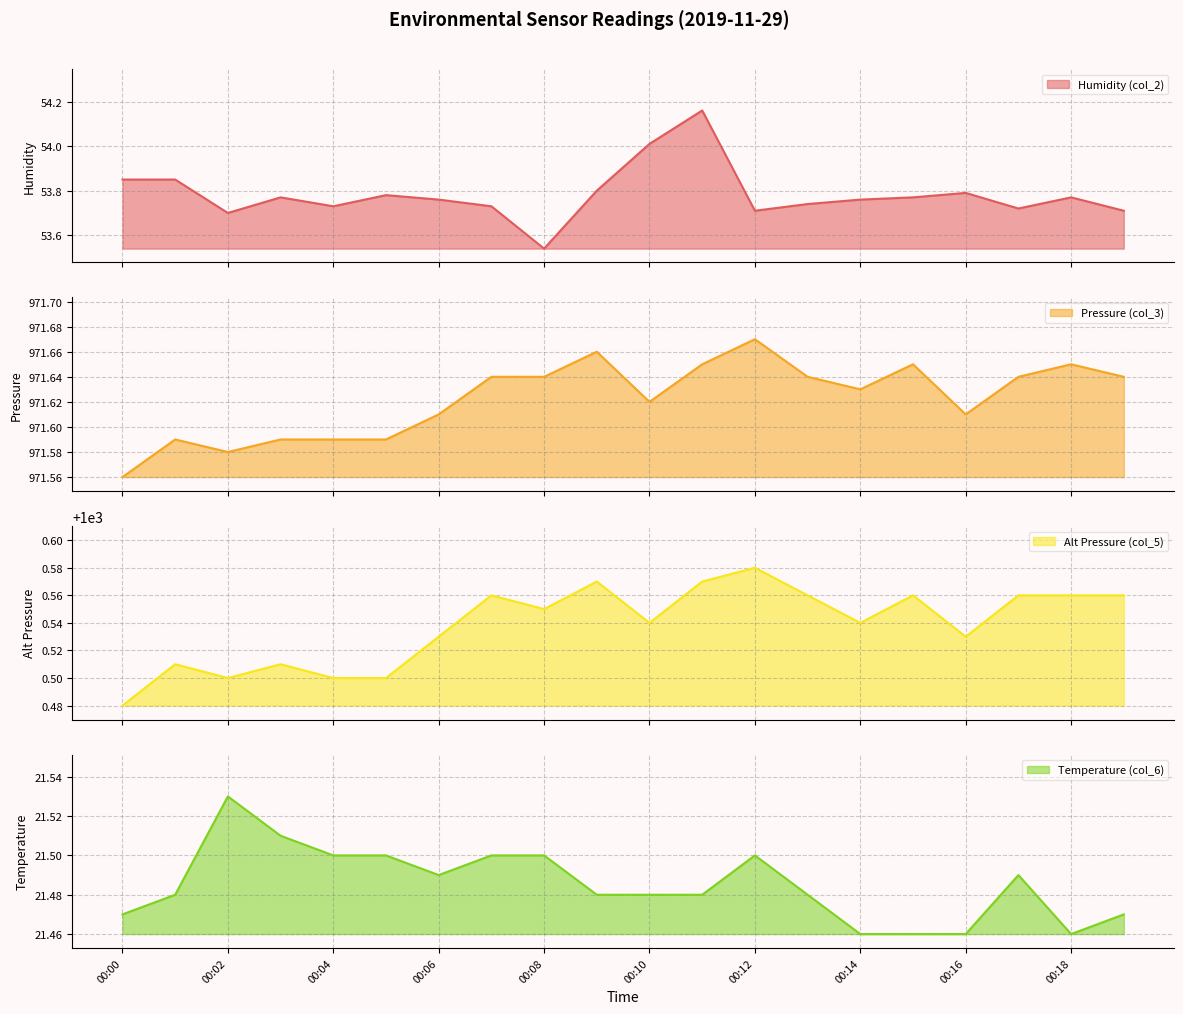

At which category does the chart reach its peak across all series?

00:12